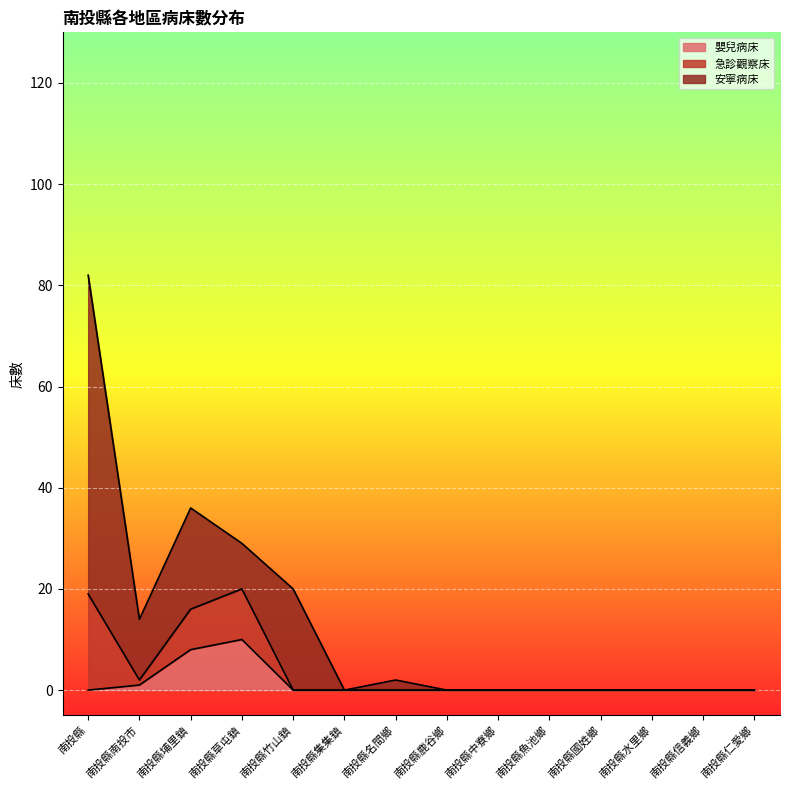

How many values in the 嬰兒病床 series exceed 0?

3